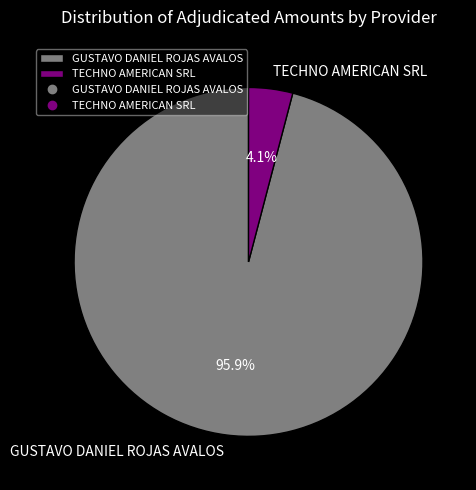

Do TECHNO AMERICAN SRL and GUSTAVO DANIEL ROJAS AVALOS together represent more than half of the pie?

Yes